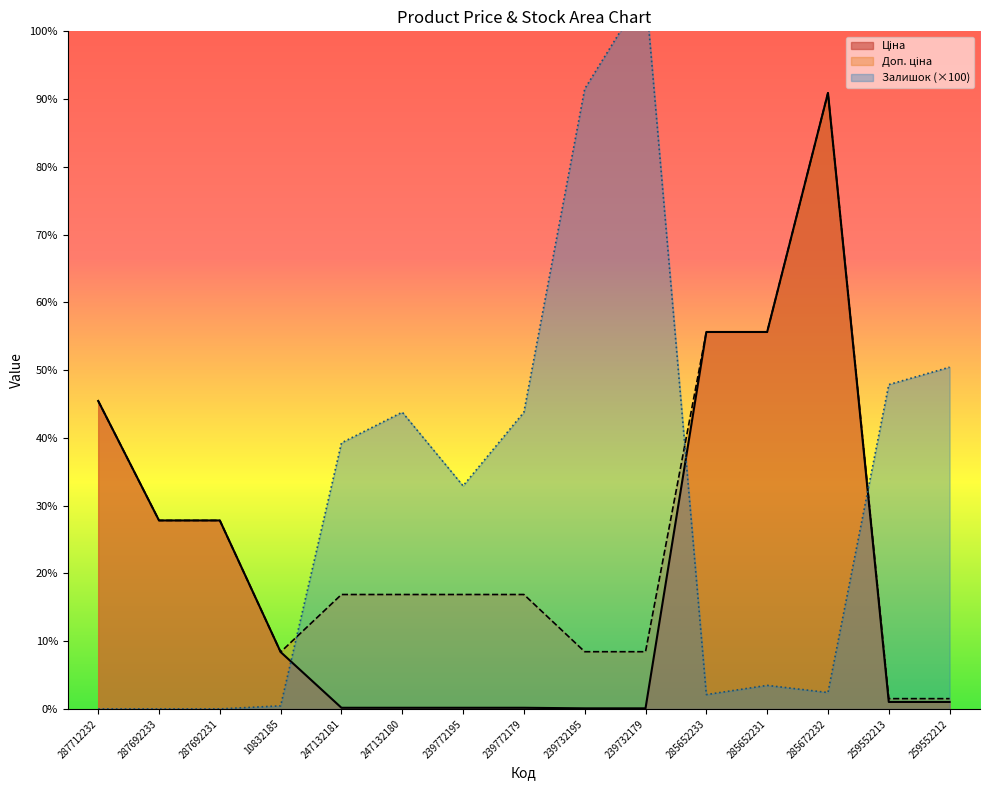

At which category does Залишок reach its first local valley?

239772195